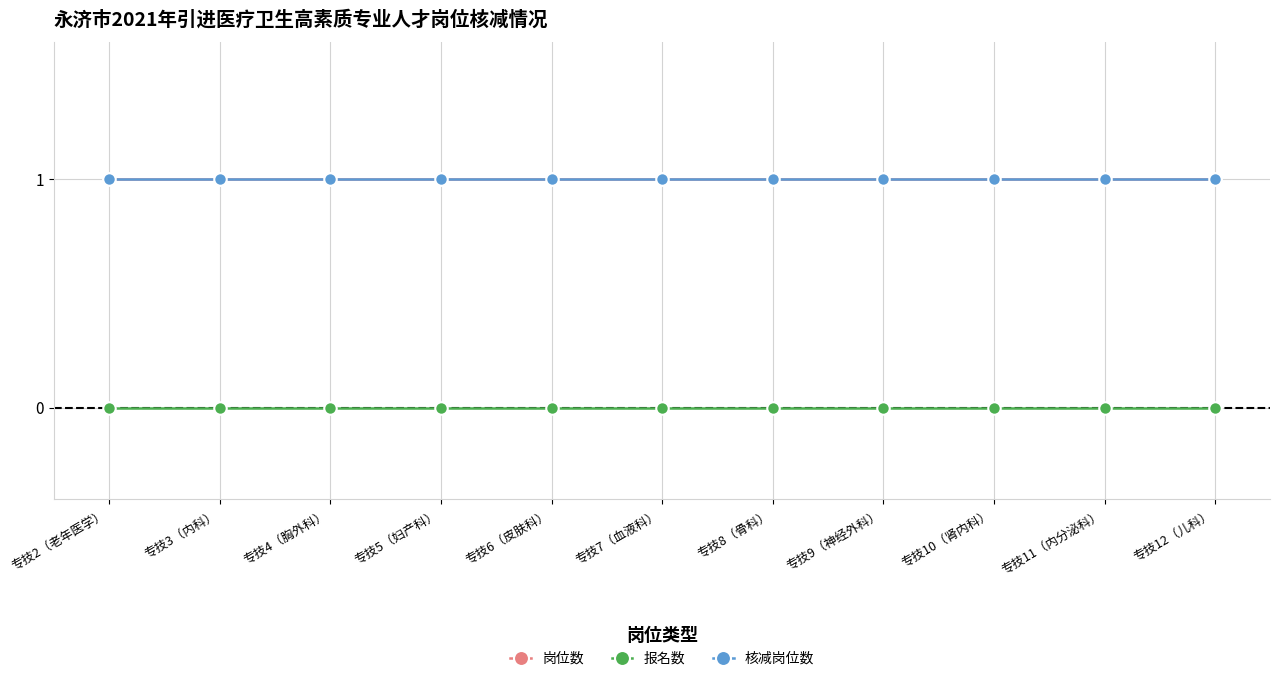

Reading left to right, extract all data points from this chart.

岗位数: 专技2（老年医学）=1	专技3（内科）=1	专技4（胸外科）=1	专技5（妇产科）=1	专技6（皮肤科）=1	专技7（血液科）=1	专技8（骨科）=1	专技9（神经外科）=1	专技10（肾内科）=1	专技11（内分泌科）=1	专技12（儿科）=1
报名数: 专技2（老年医学）=0	专技3（内科）=0	专技4（胸外科）=0	专技5（妇产科）=0	专技6（皮肤科）=0	专技7（血液科）=0	专技8（骨科）=0	专技9（神经外科）=0	专技10（肾内科）=0	专技11（内分泌科）=0	专技12（儿科）=0
核减岗位数: 专技2（老年医学）=1	专技3（内科）=1	专技4（胸外科）=1	专技5（妇产科）=1	专技6（皮肤科）=1	专技7（血液科）=1	专技8（骨科）=1	专技9（神经外科）=1	专技10（肾内科）=1	专技11（内分泌科）=1	专技12（儿科）=1